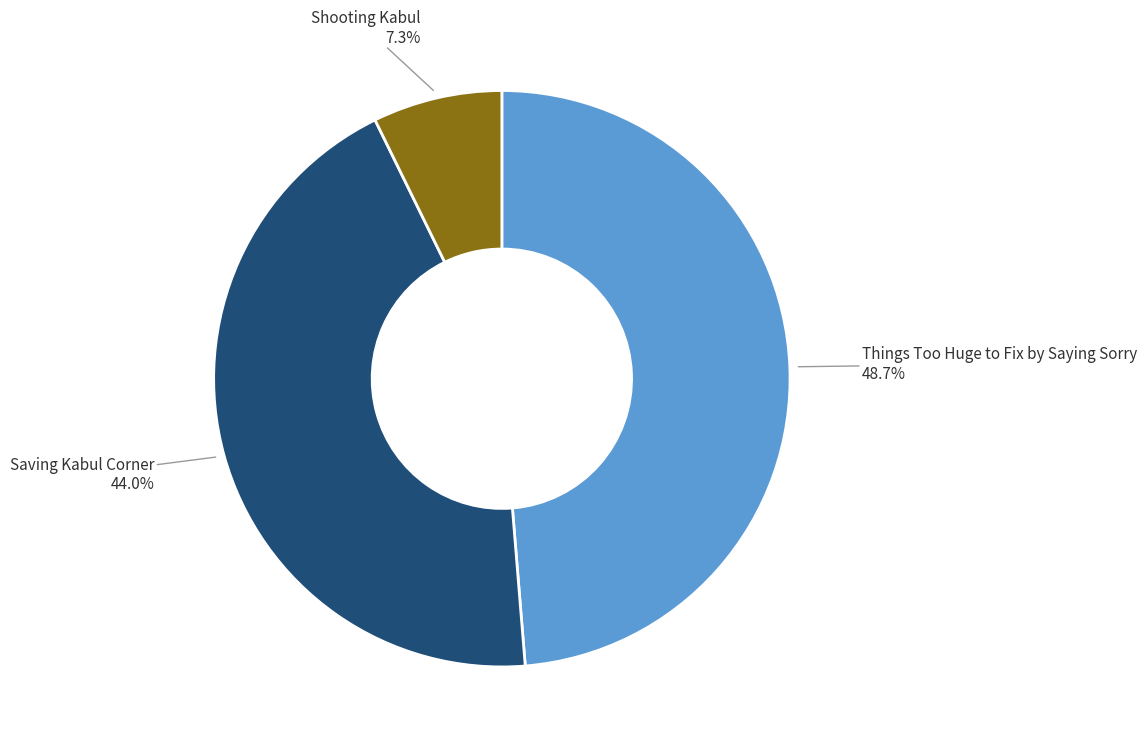

Is there a majority slice in this chart?

No